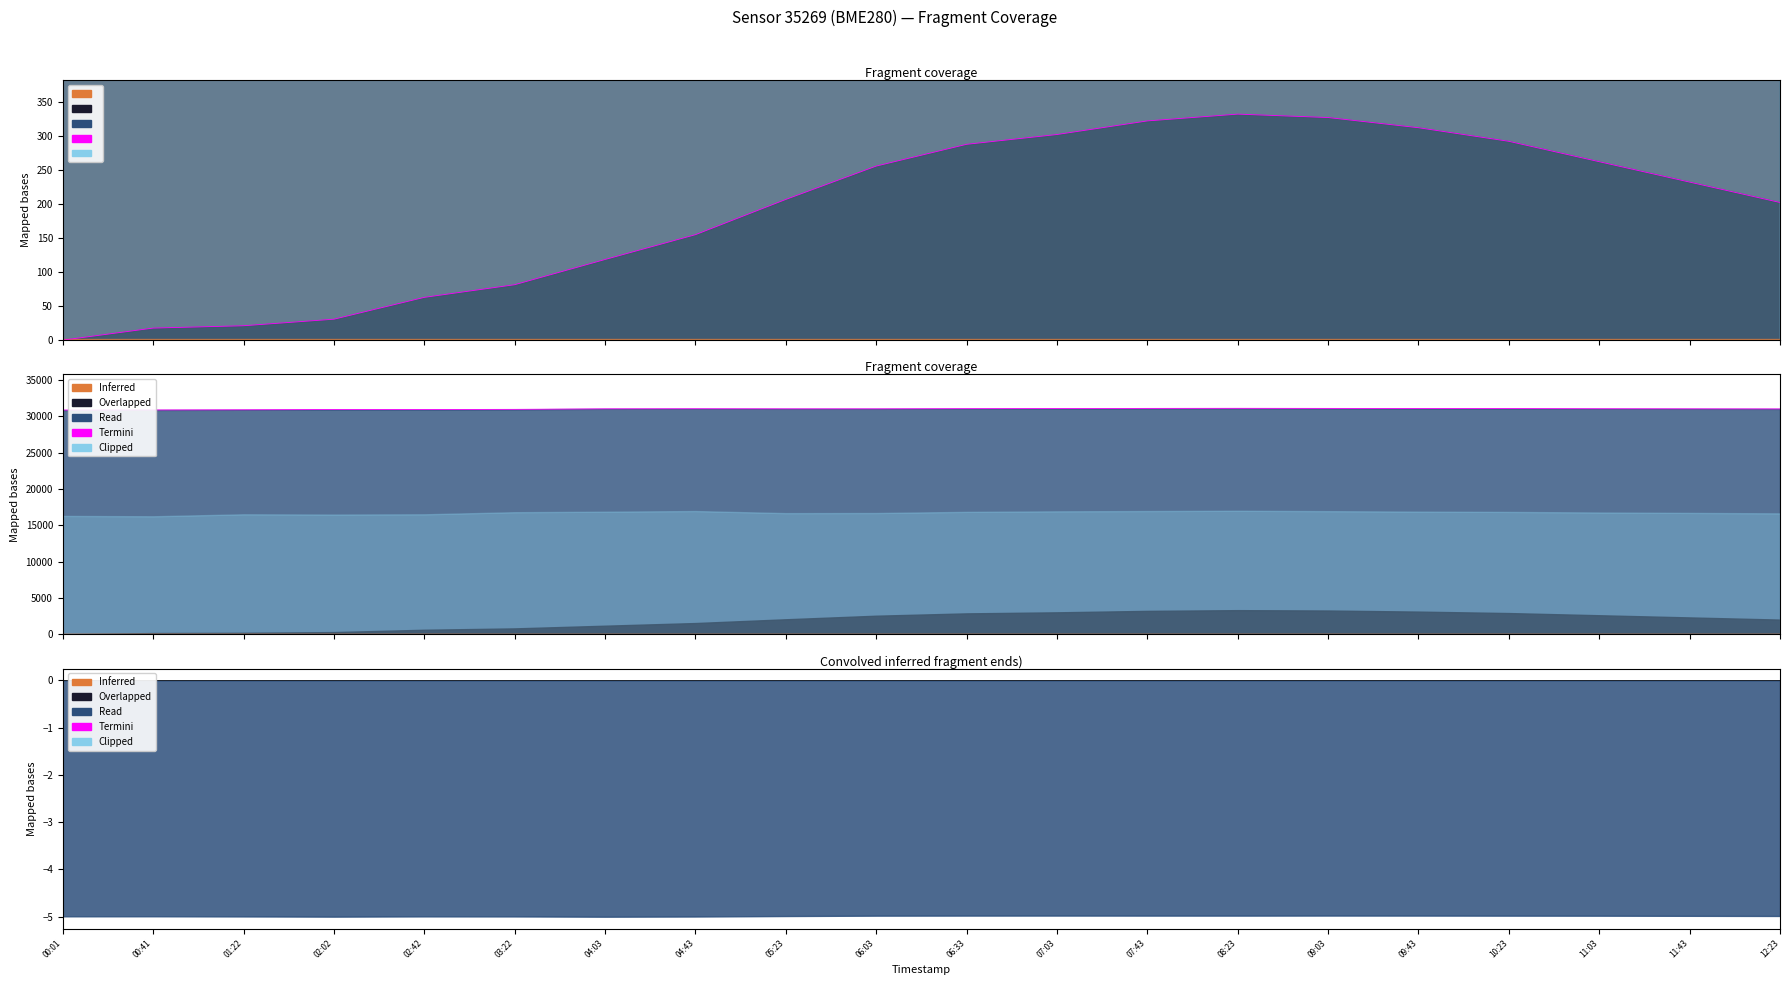

Which series has the largest total across all categories?

Termini